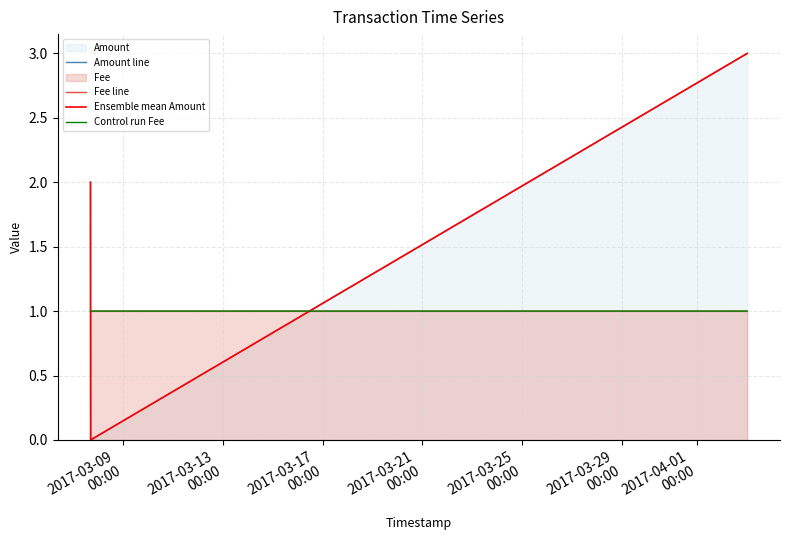

At how many categories does at least one series exceed 2?

1